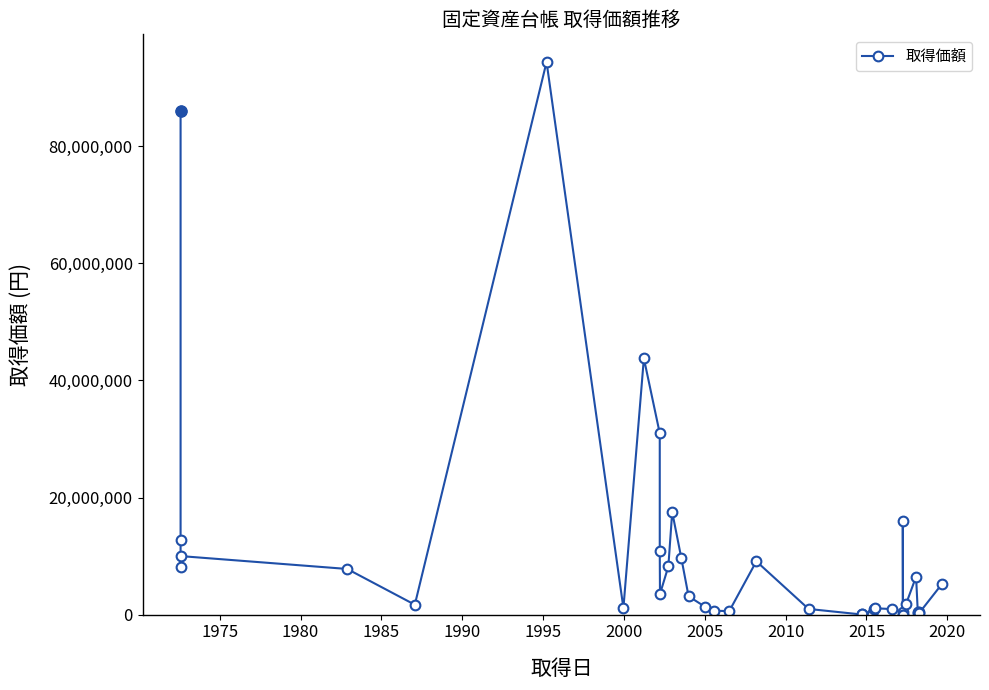

Is it true that the value at 32 is 2689995?

False